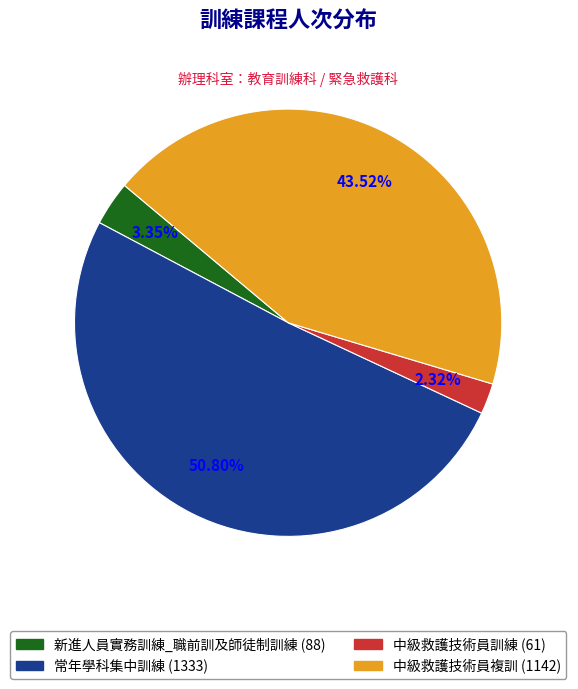

What percentage is the 中級救護技術員複訓 slice, to the nearest percent?

44%